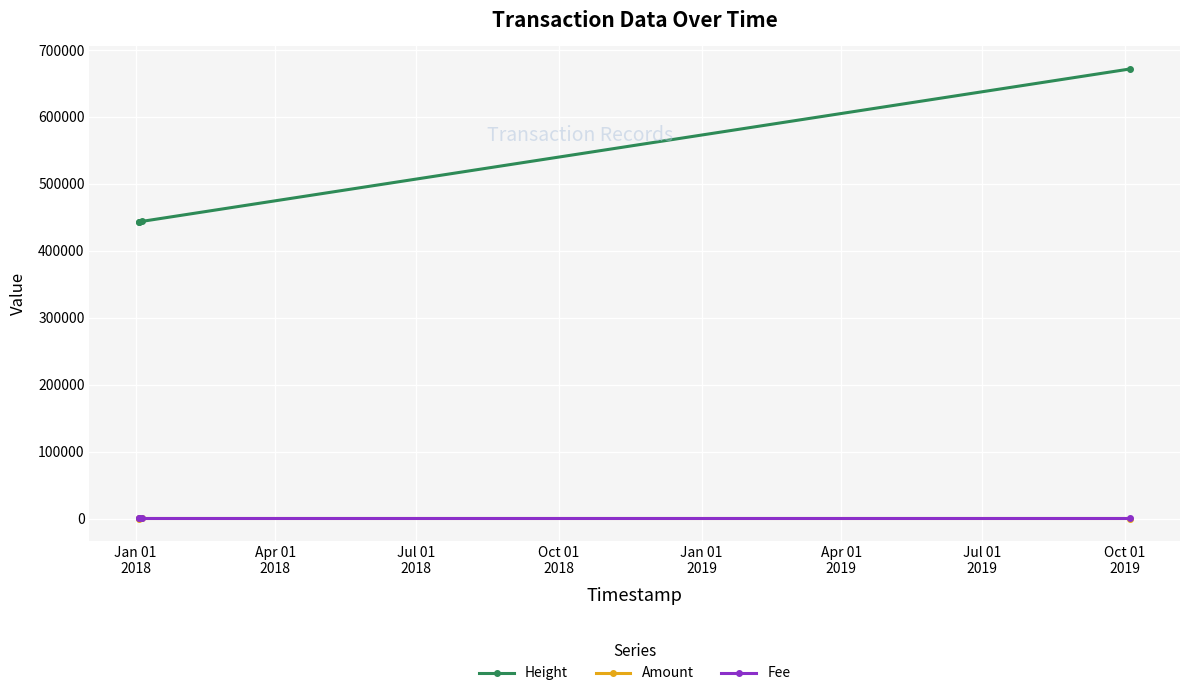

True or false: Height and Amount cross at least once.

False